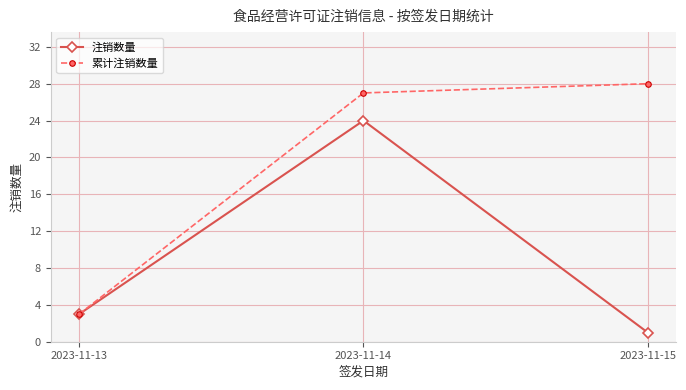

Which series has the widest spread of values?

累计注销数量